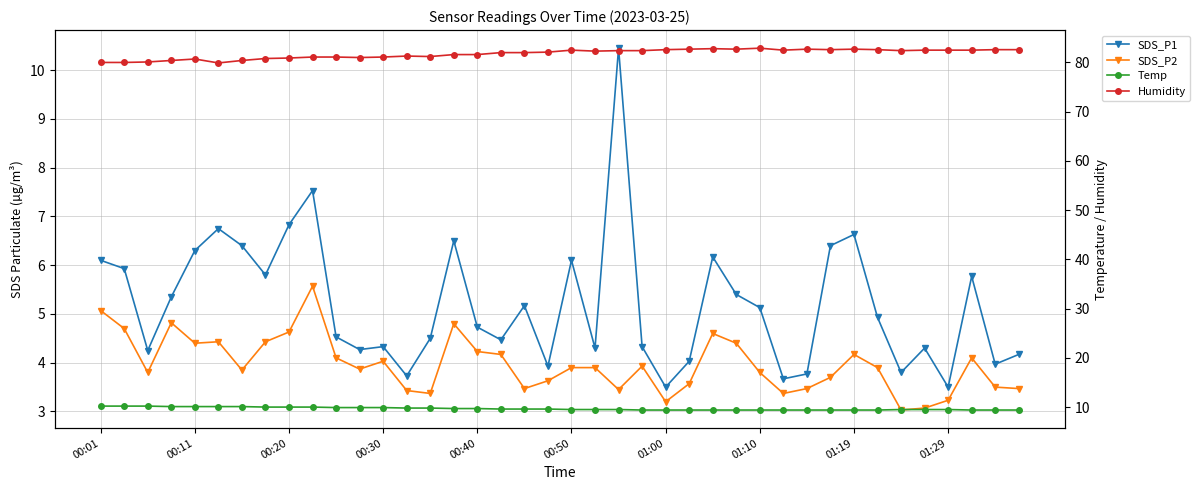

Count the Temp values in the range 9 to 10.

33